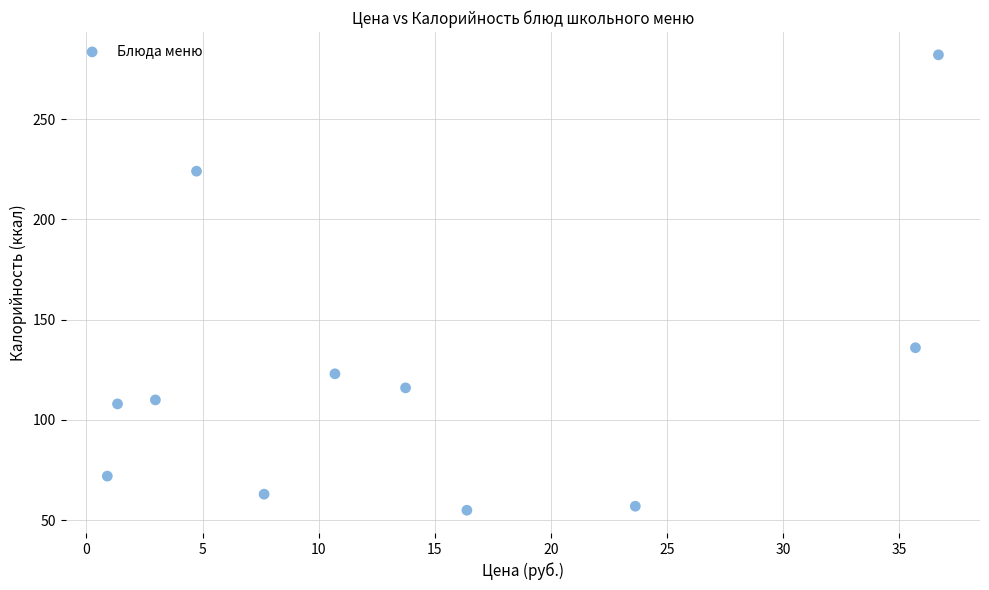

What is the range of Y values (max minus min)?

227